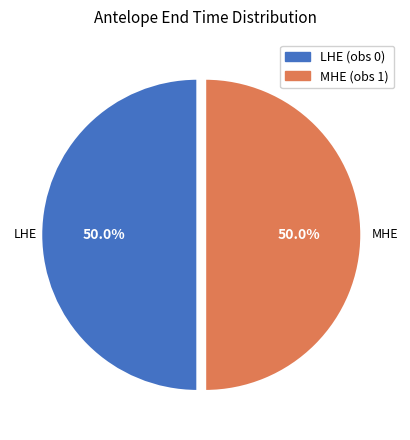

To the nearest percent, what is the average slice percentage?

50%